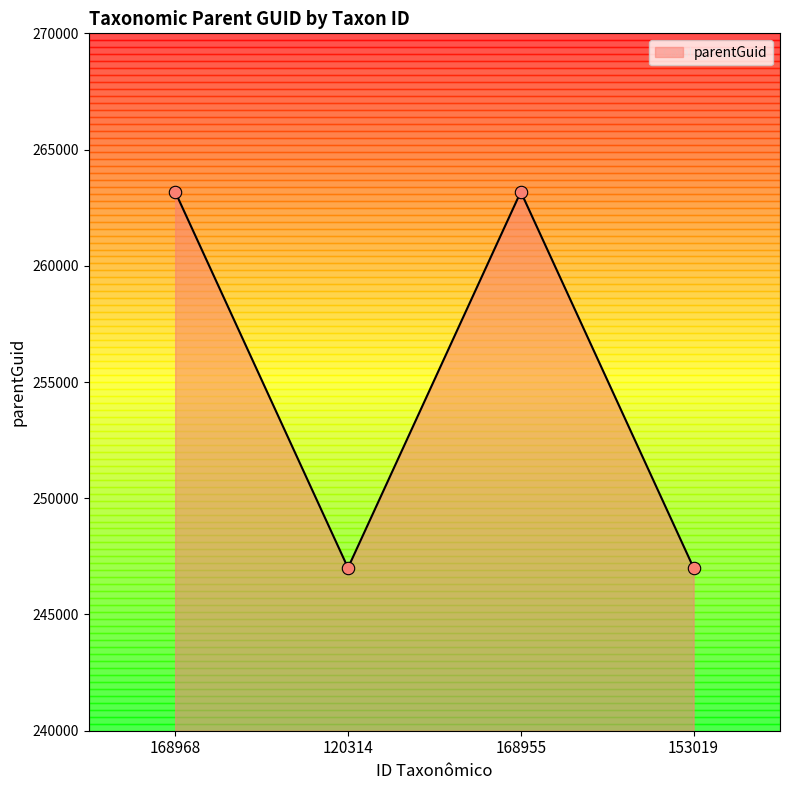

What is the change in value from 120314 to 168955?

+16177